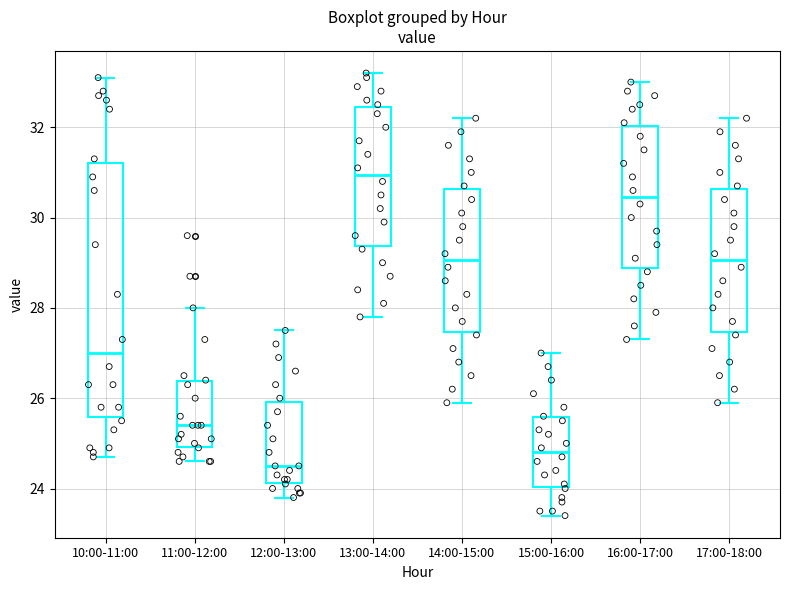

Reading left to right, read every box against the y-axis: the position of its median line, the range the box covers, and the ends of its whiskers. The values are not printed on the chart, so give them approximately, as read against the axis.

10:00-11:00: median 27.0, box 25.6 to 31.2, whiskers 24.8 to 33.2
11:00-12:00: median 25.4, box 25.0 to 26.4, whiskers 24.6 to 28.0
12:00-13:00: median 24.6, box 24.2 to 26.0, whiskers 23.8 to 27.6
13:00-14:00: median 31.0, box 29.4 to 32.4, whiskers 27.8 to 33.2
14:00-15:00: median 29.0, box 27.4 to 30.6, whiskers 26.0 to 32.2
15:00-16:00: median 24.8, box 24.0 to 25.6, whiskers 23.4 to 27.0
16:00-17:00: median 30.4, box 28.8 to 32.0, whiskers 27.4 to 33.0
17:00-18:00: median 29.0, box 27.4 to 30.6, whiskers 26.0 to 32.2